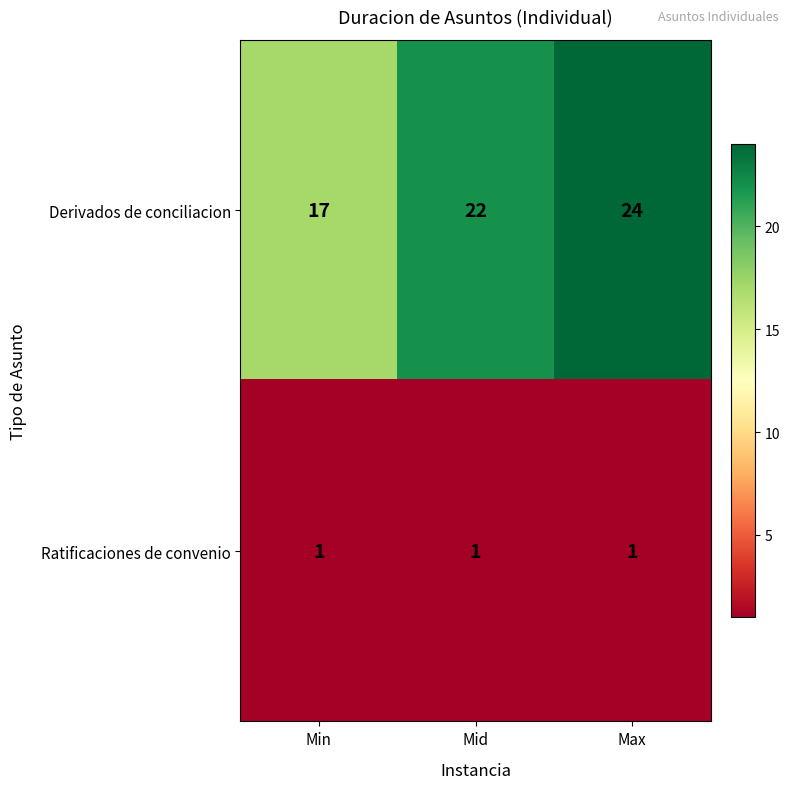

Reading right to left, what are all the values shown in this chart?

Derivados de conciliacion: 24	22	17
Ratificaciones de convenio: 1	1	1